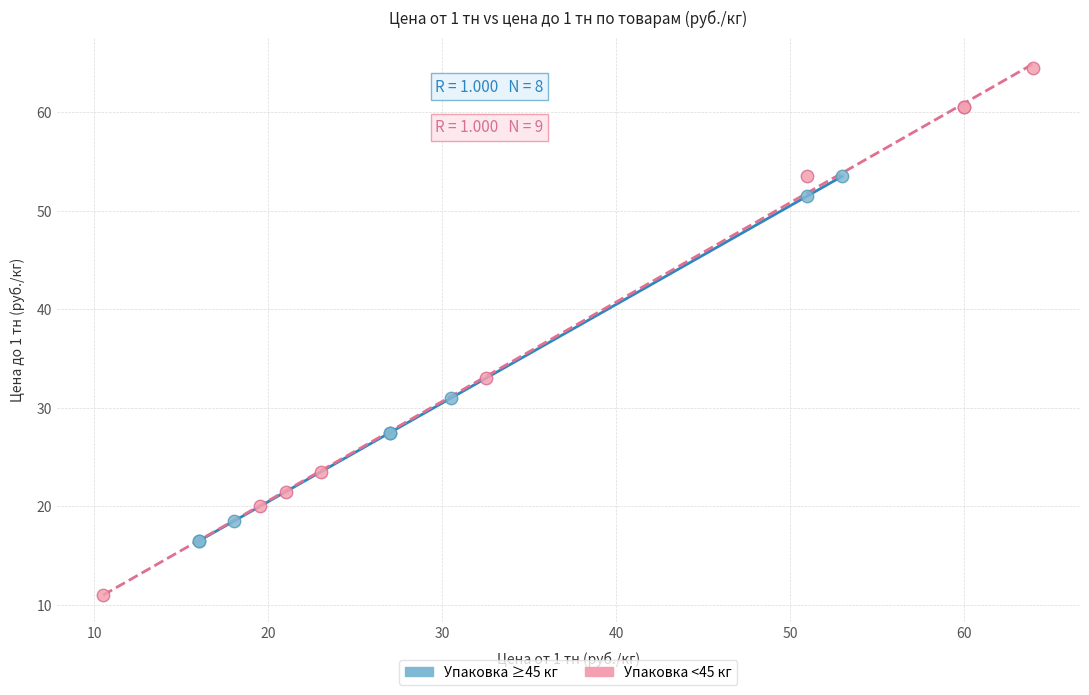

Which series contains the lowest Y value?

Упаковка <45 кг